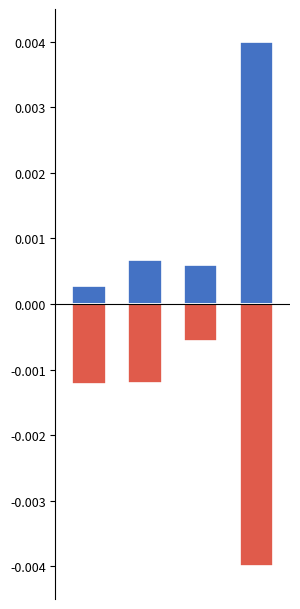

Rank the categories by CO2 (kg) value from lowest to highest.

3, 0, 1, 2